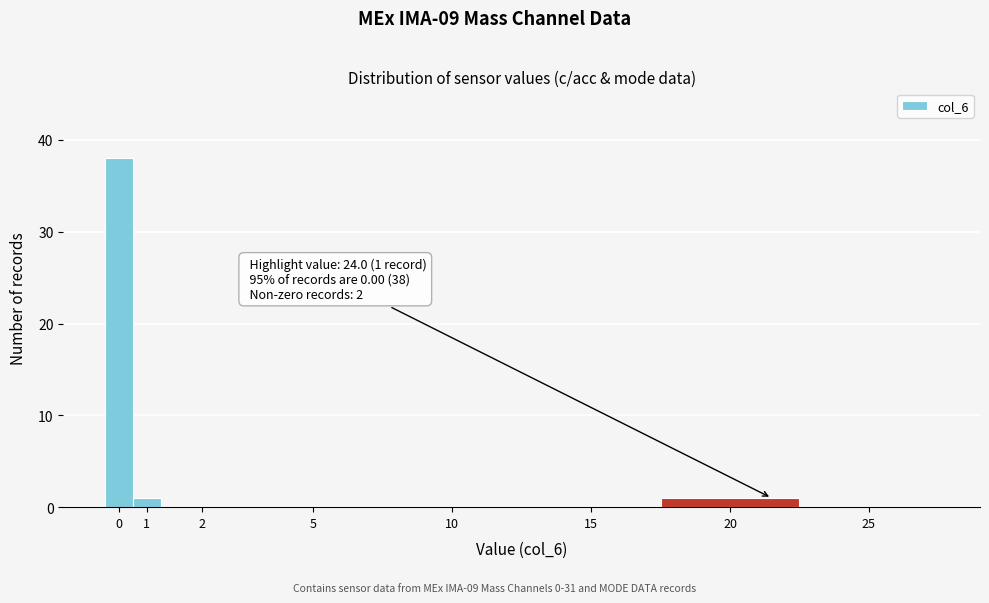

Reading right to left, what are all the values shown in this chart?

25=0	20=1	15=0	10=0	5=0	2=0	1=1	0=38